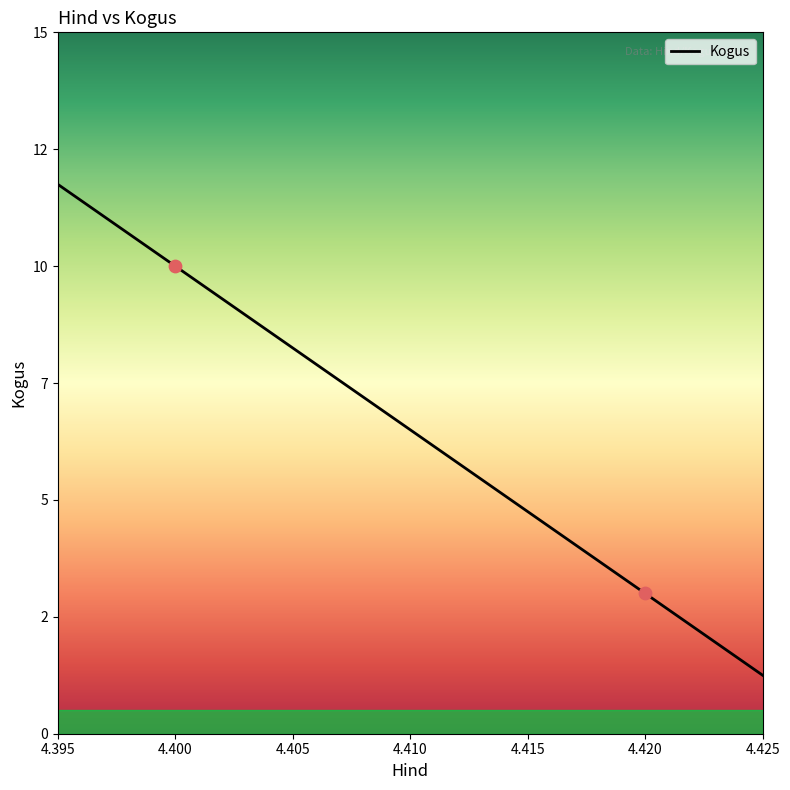

What is the ratio of the value at 4.4 to the value at 4.4?

1.0